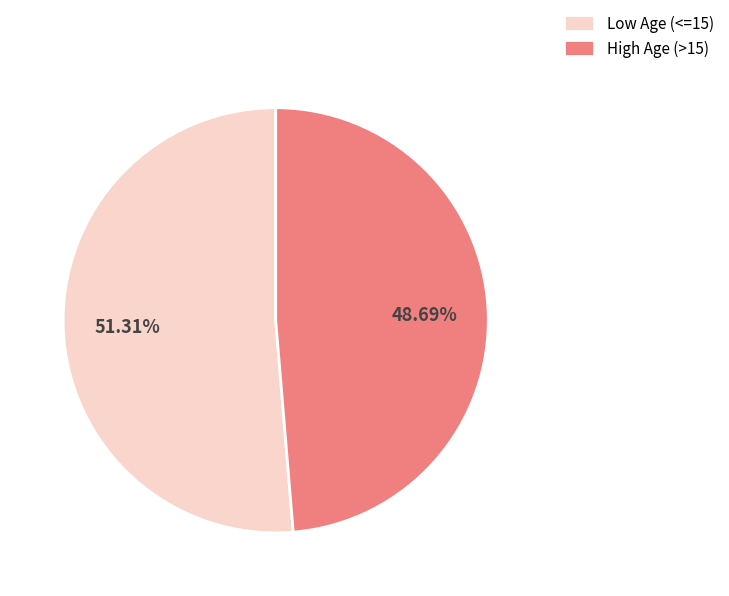

Does any single category account for the majority?

Yes